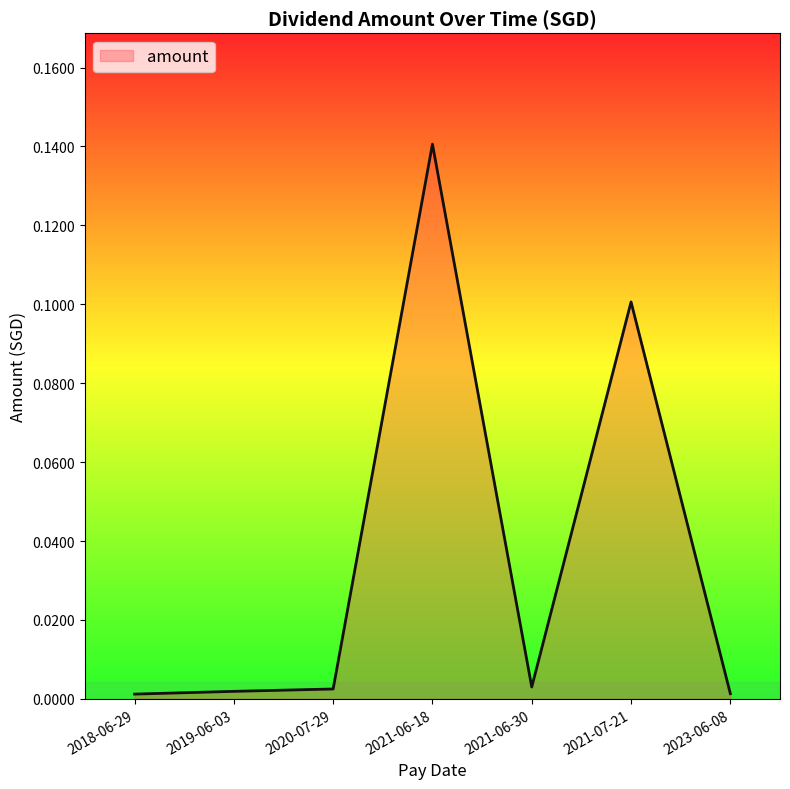

How many lines are shown in the chart?

1